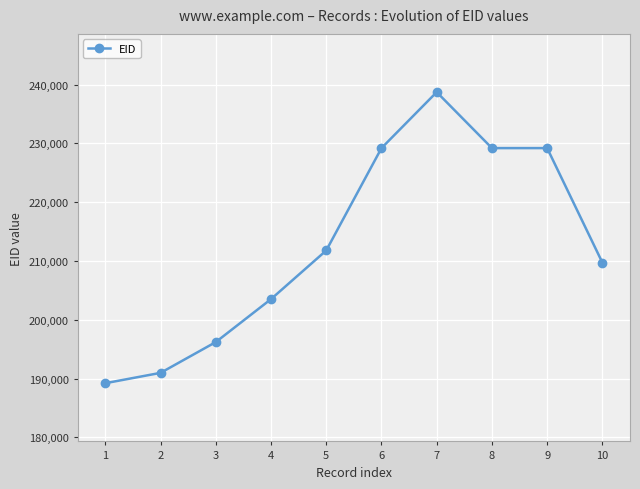

What is the sum of all values?

2127653